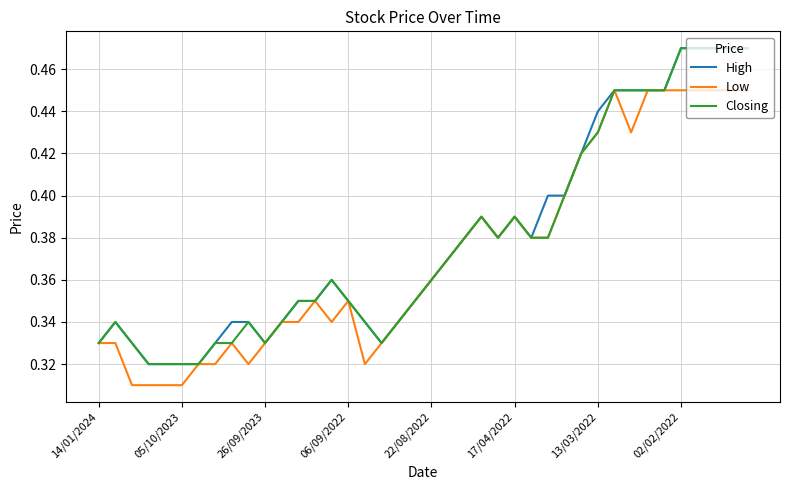

In Low, how many points are higher than both neighbors (excluding endpoints)?

6